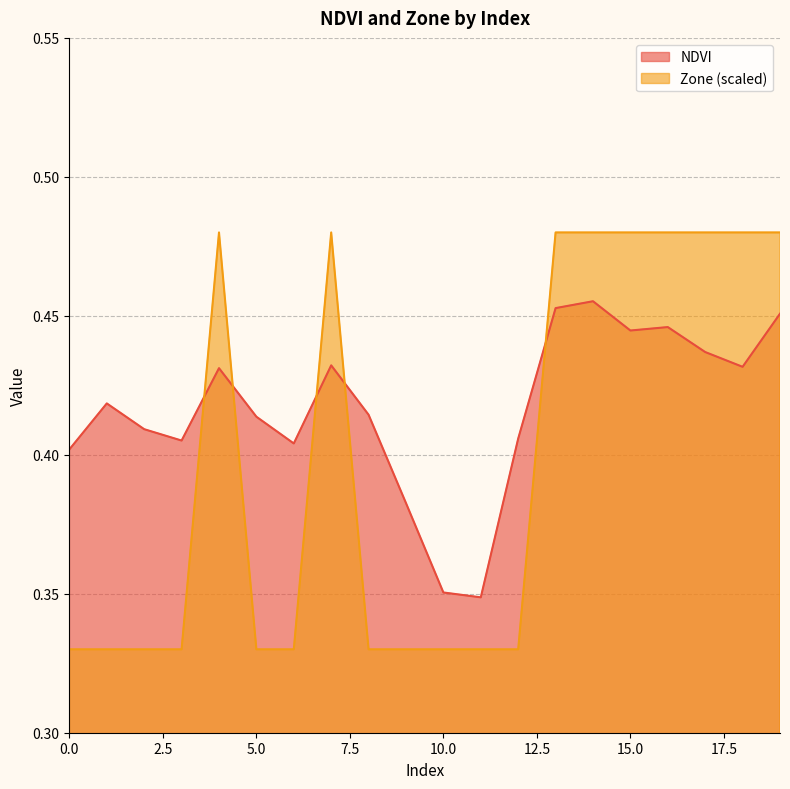

What is the average value of the Zone series?

0.4